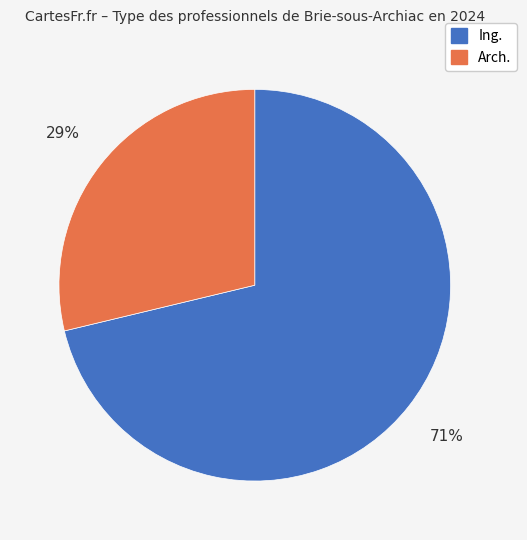

Count the number of slices in the pie.

2